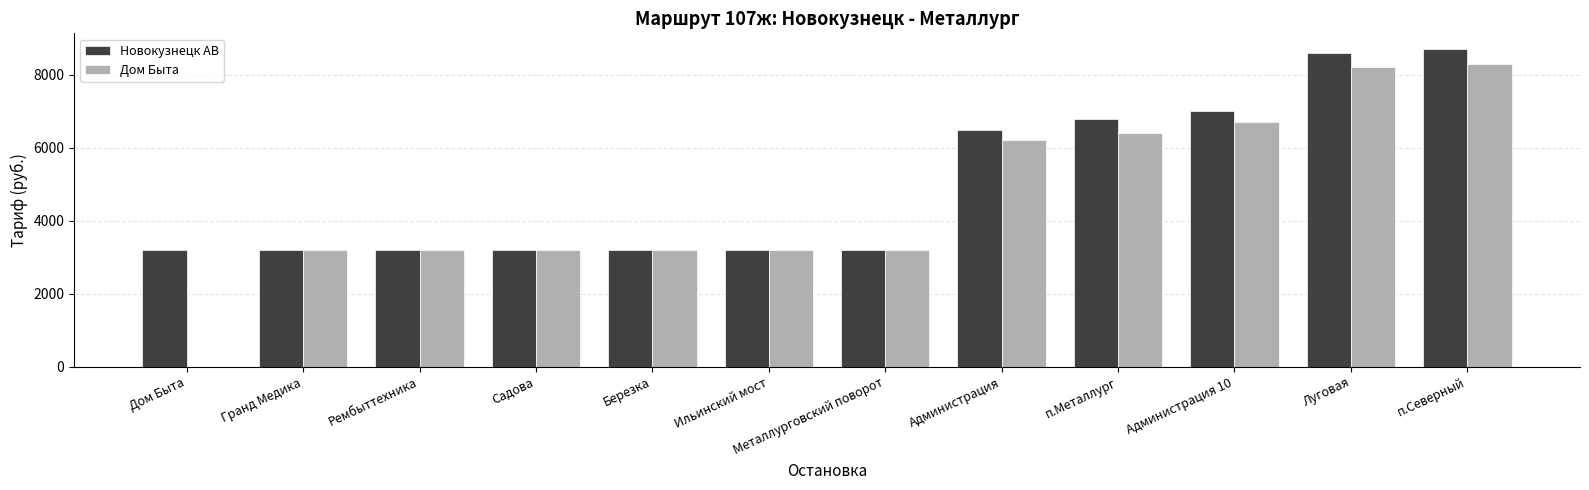

True or false: Новокузнецк АВ has a value of 9996 at п.Металлург.

False